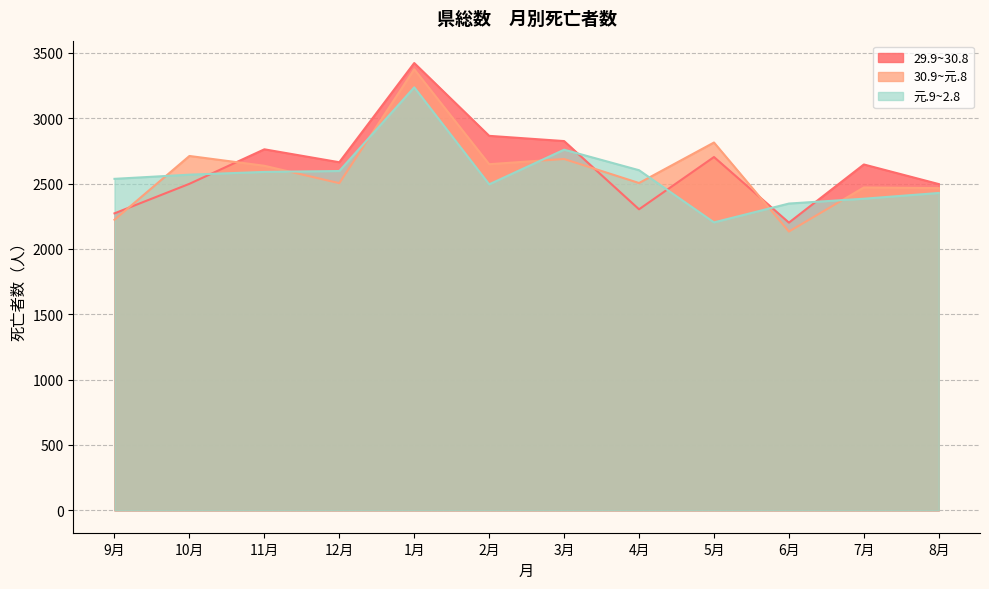

At how many categories does at least one series exceed 2826?

2